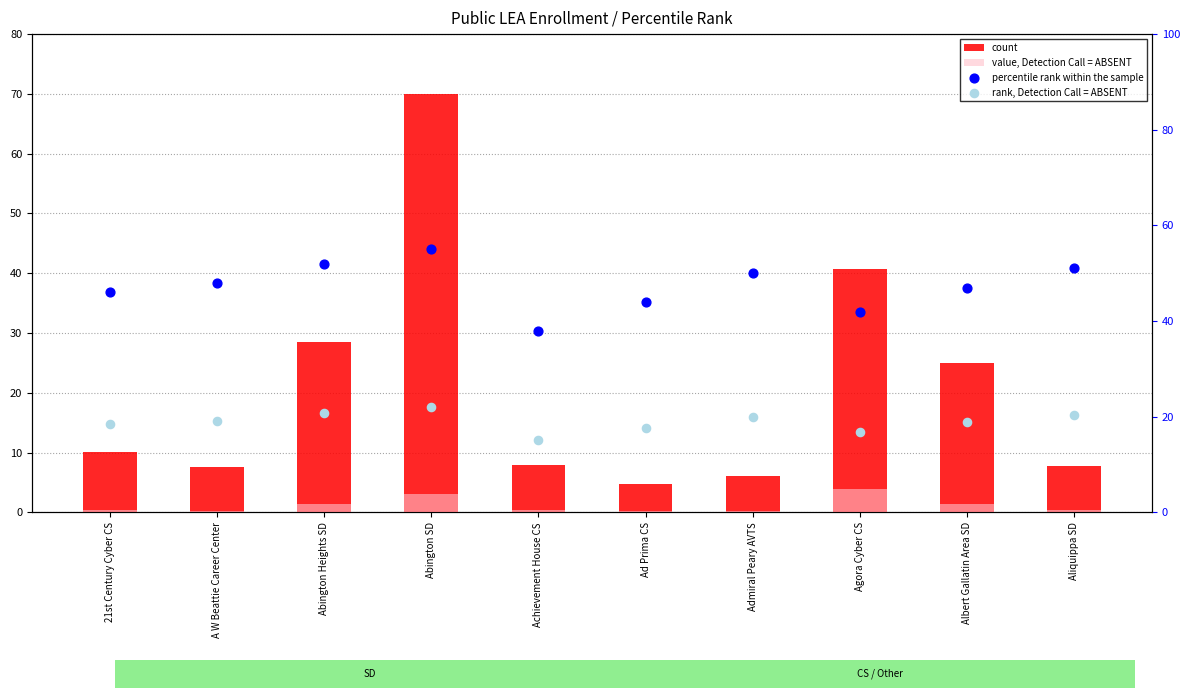

At which category is the sum across all series the highest?

Abington SD